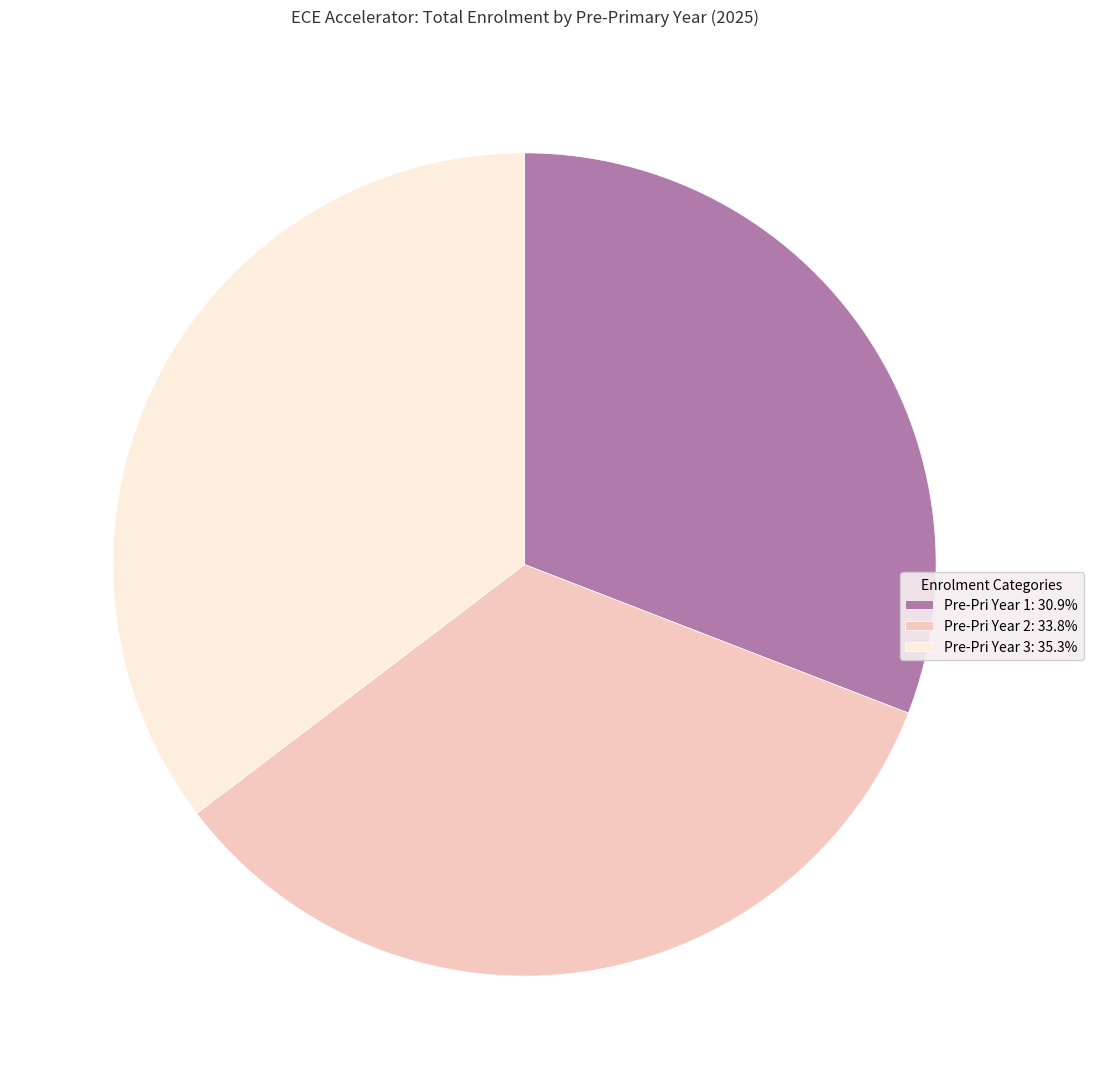

The Pre-Pri Year 2 slice represents 45% of the pie. True or false?

False